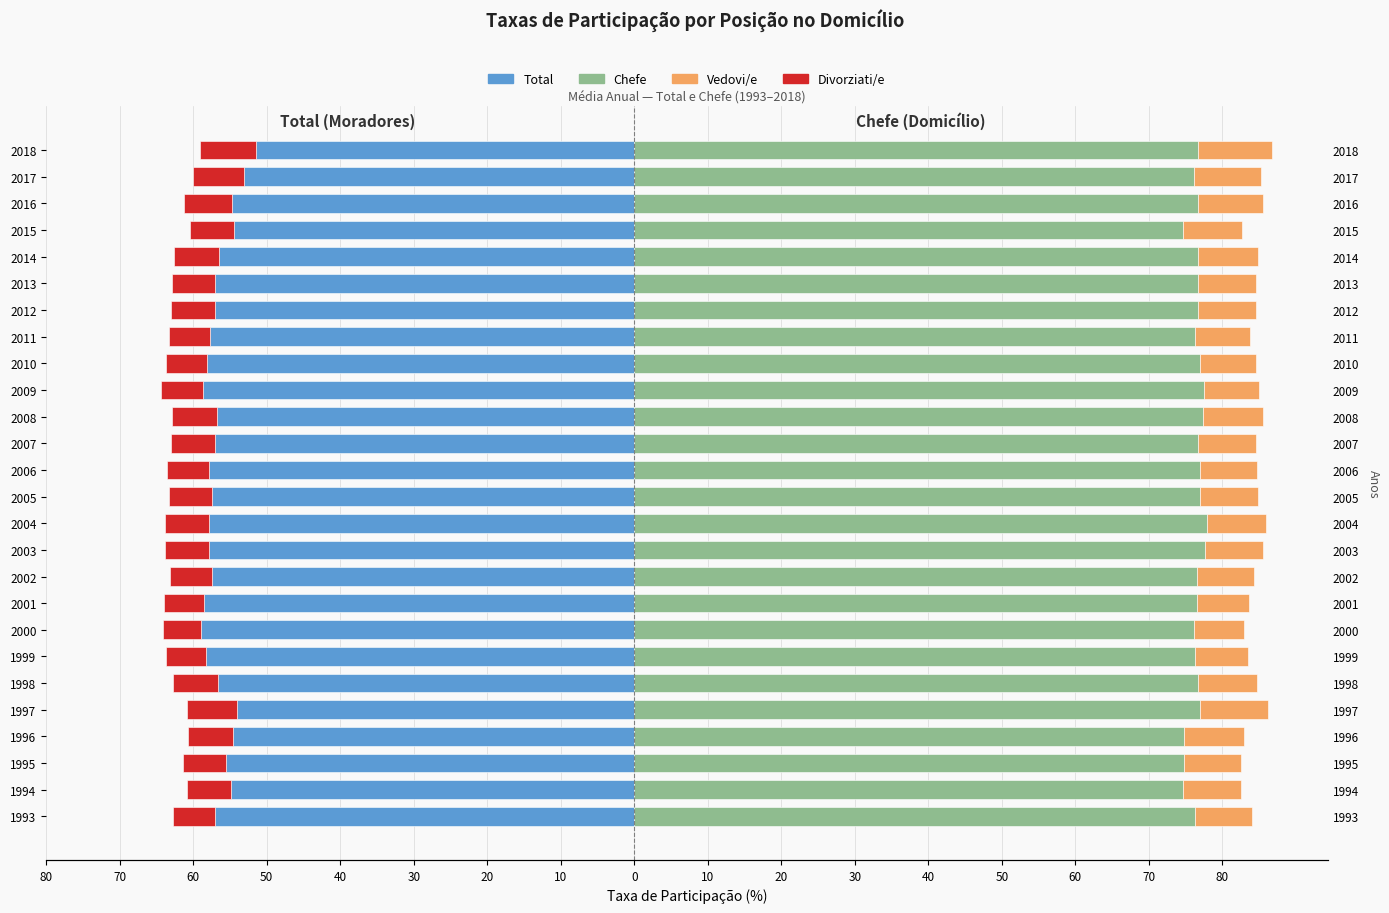

Which has a higher value, 2007 or 2015?

2015